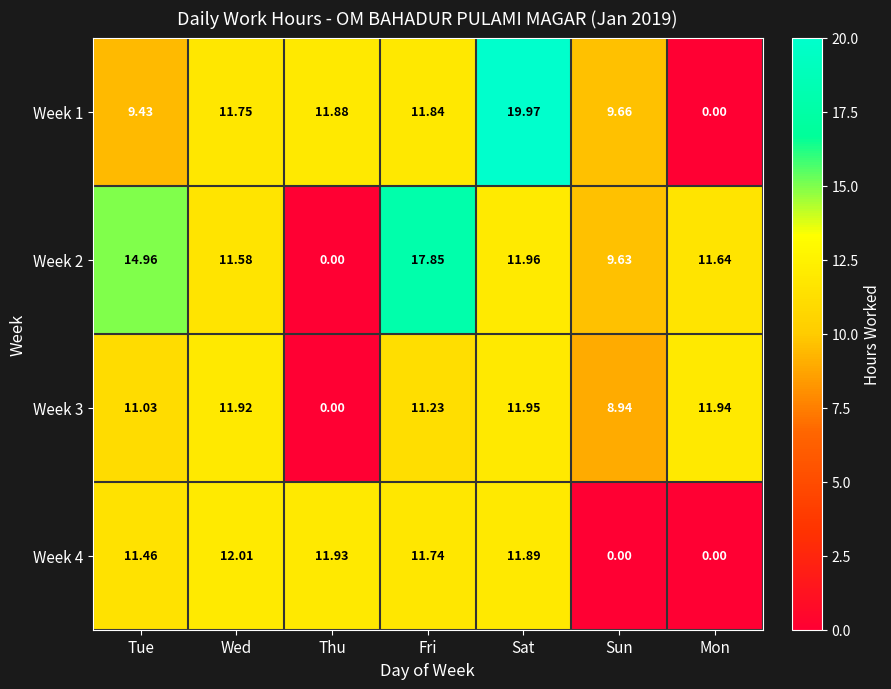

List the labels in order of Week 2 value, largest first.

Fri, Tue, Sat, Mon, Wed, Sun, Thu